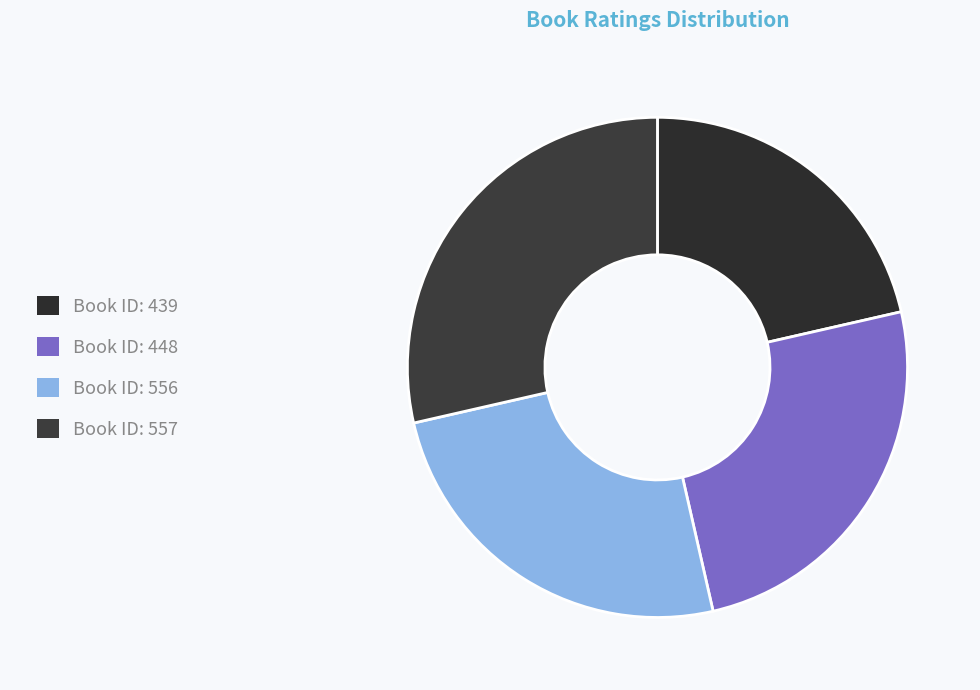

Count the number of slices in the pie.

4